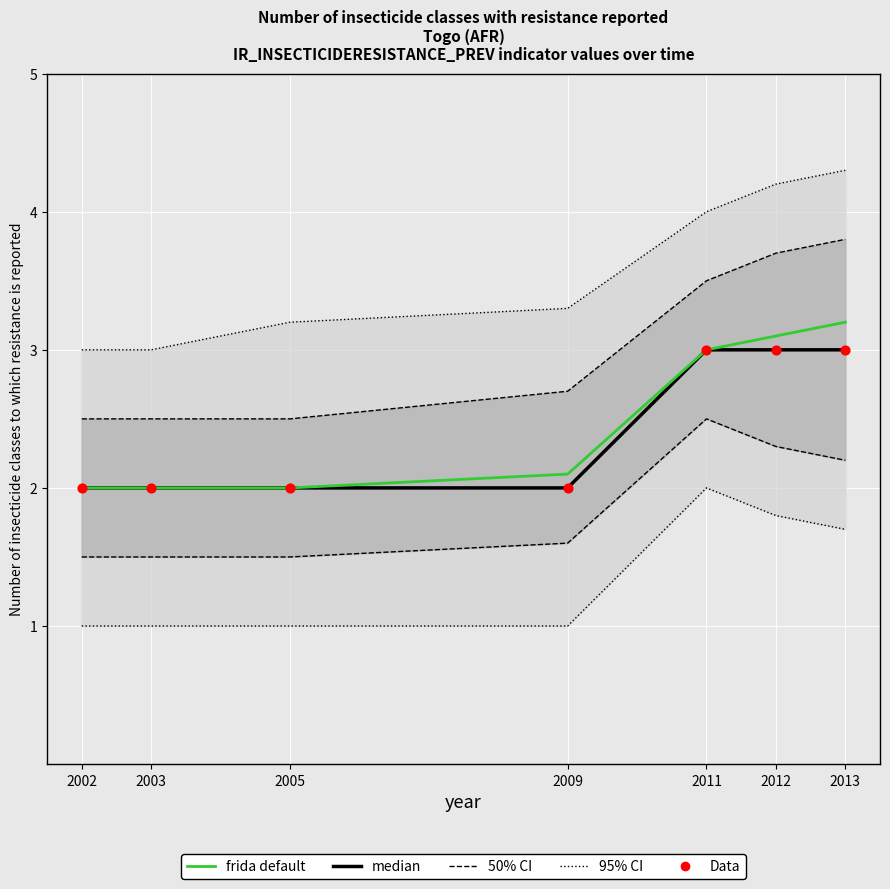

At which category is the sum across all series the highest?

2013